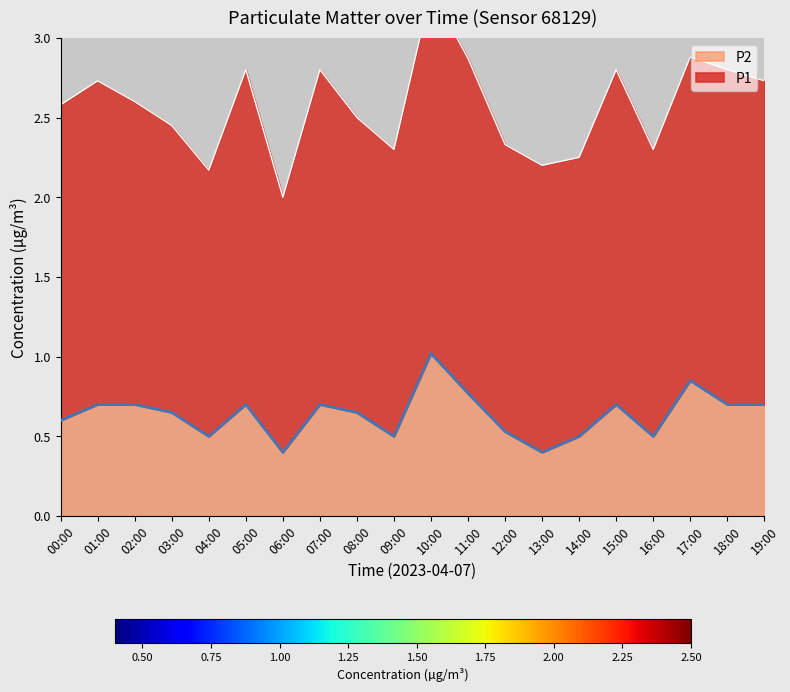

The value at 18:00 is 0.7. True or false?

True